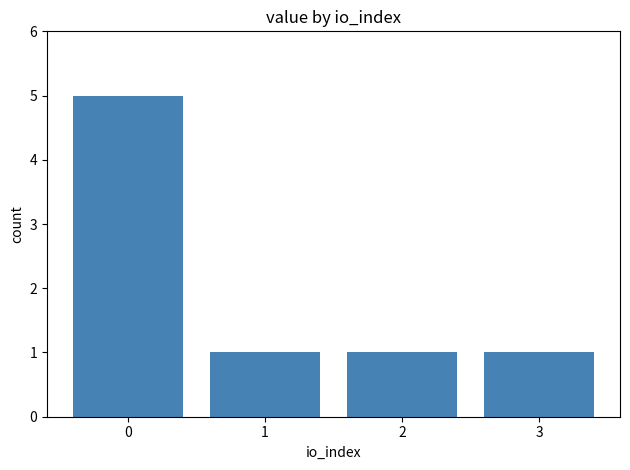

Reading right to left, list all the values displayed in this chart.

1	1	1	5